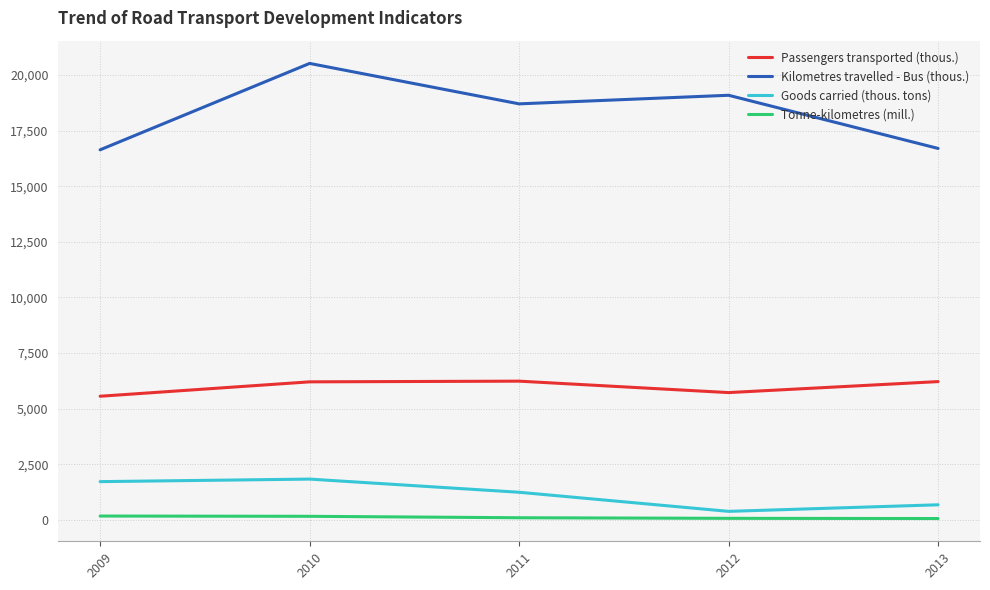

Which series changed the most between 2010 and 2012?

Goods carried (thous. tons)